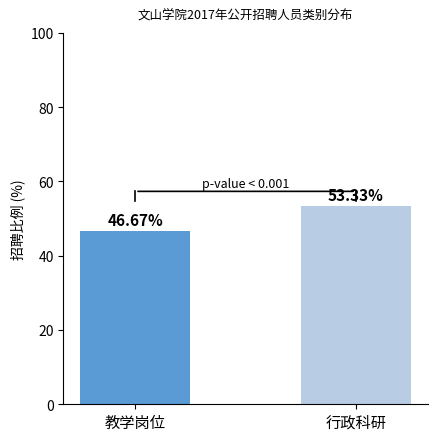

What position from the right is 行政科研?

1